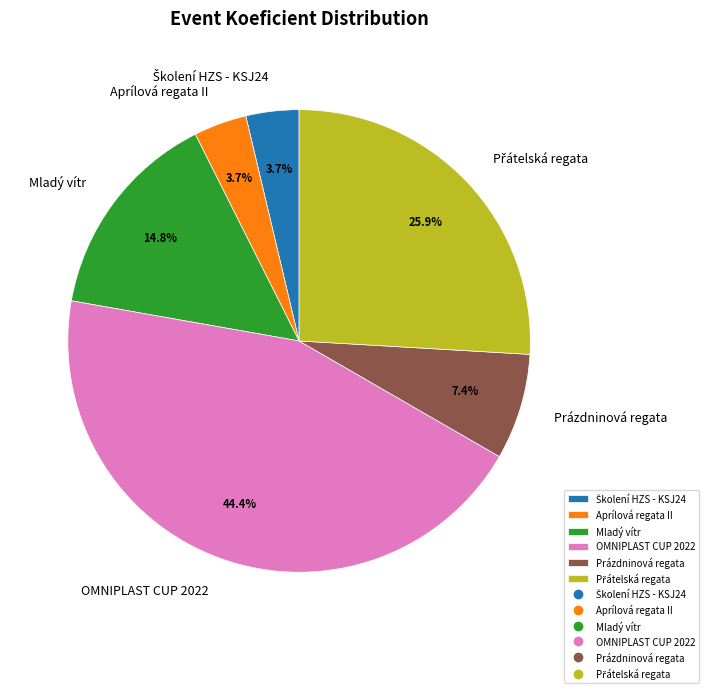

Combined, what portion of the pie is Prázdninová regata and Aprílová regata II?

11.1%